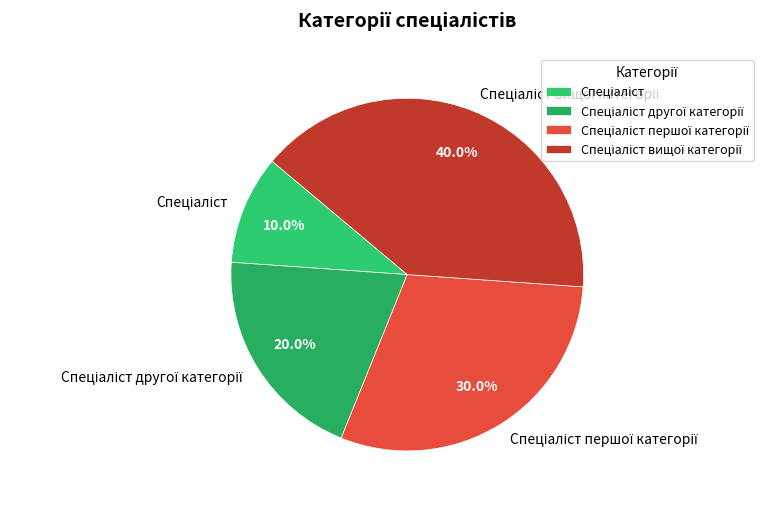

Is there a majority slice in this chart?

No